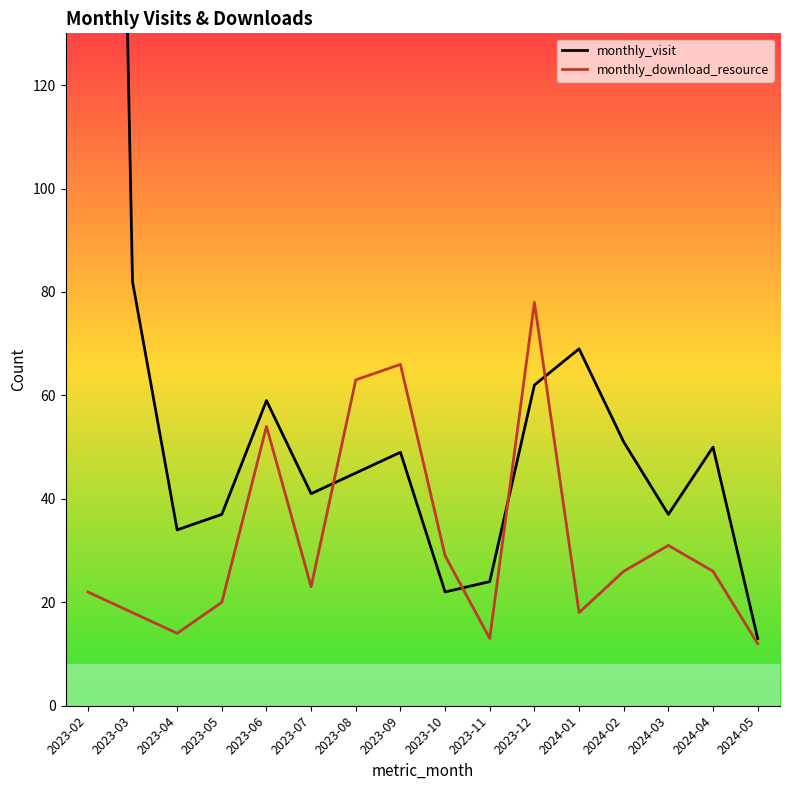

Reading left to right, extract all data points from this chart.

monthly_visit: 515	82	34	37	59	41	45	49	22	24	62	69	51	37	50	13
monthly_download_resource: 22	18	14	20	54	23	63	66	29	13	78	18	26	31	26	12